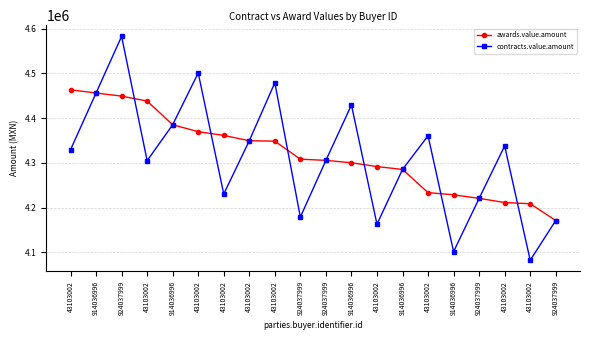

What is the sum of the contracts.value.amount values at 914036996 and 924037999?

8407345.8